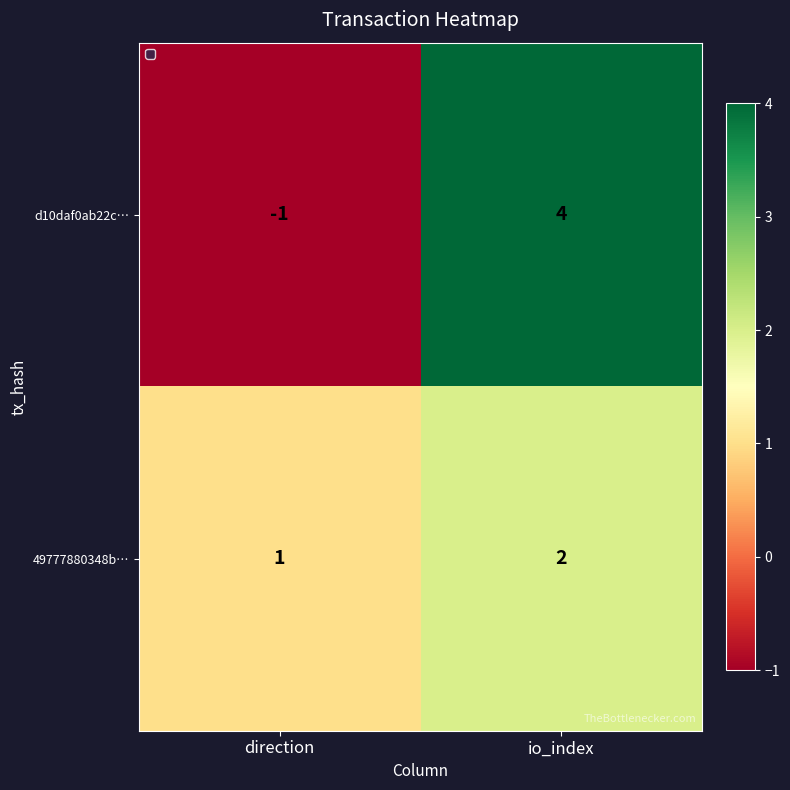

What is the difference between the highest and lowest values at direction?

2